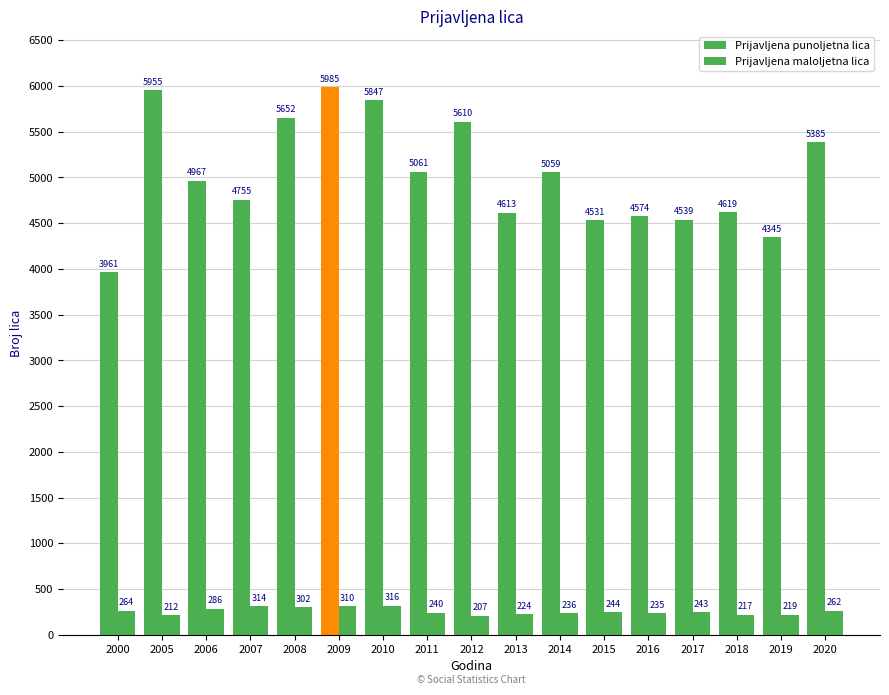

What is the sum of the Prijavljena punoljetna lica values at 2016 and 2015?

9105